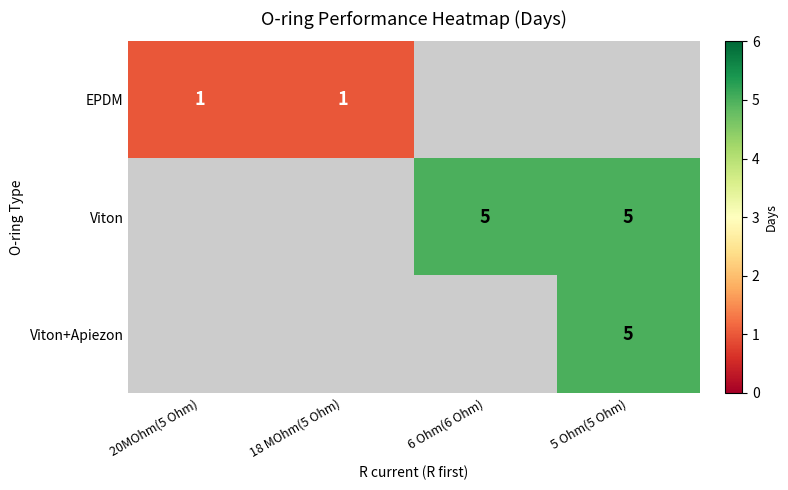

Is it true that EPDM equals 1 at 18 MOhm(5 Ohm)?

True